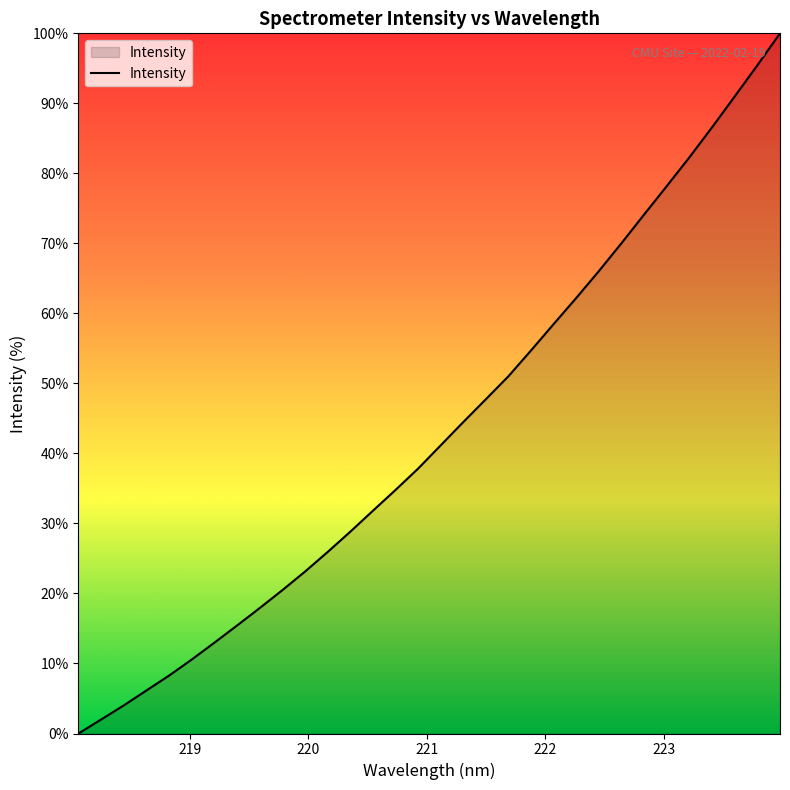

What is the difference between the maximum and minimum values?

100.0